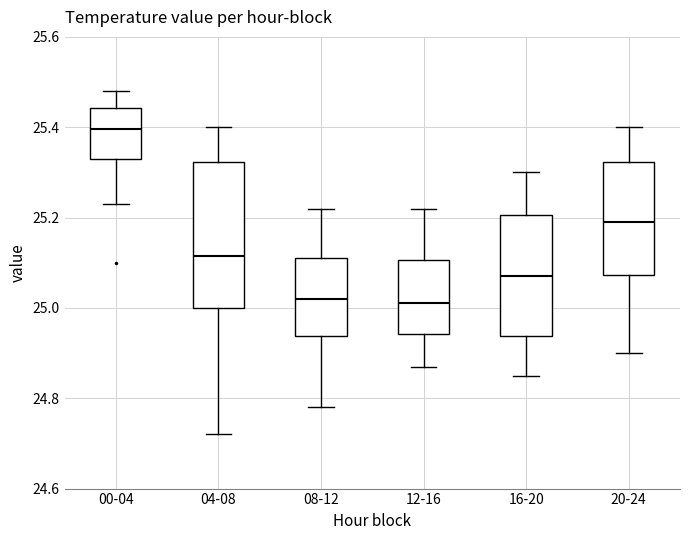

Reading left to right, read every box against the y-axis: the position of its median line, the range the box covers, and the ends of its whiskers. The values are not printed on the chart, so give them approximately, as read against the axis.

00-04: median 25.40, box 25.34 to 25.44, whiskers 25.24 to 25.48
04-08: median 25.12, box 25.00 to 25.32, whiskers 24.72 to 25.40
08-12: median 25.02, box 24.94 to 25.12, whiskers 24.78 to 25.22
12-16: median 25.02, box 24.94 to 25.10, whiskers 24.88 to 25.22
16-20: median 25.08, box 24.94 to 25.20, whiskers 24.86 to 25.30
20-24: median 25.20, box 25.08 to 25.32, whiskers 24.90 to 25.40